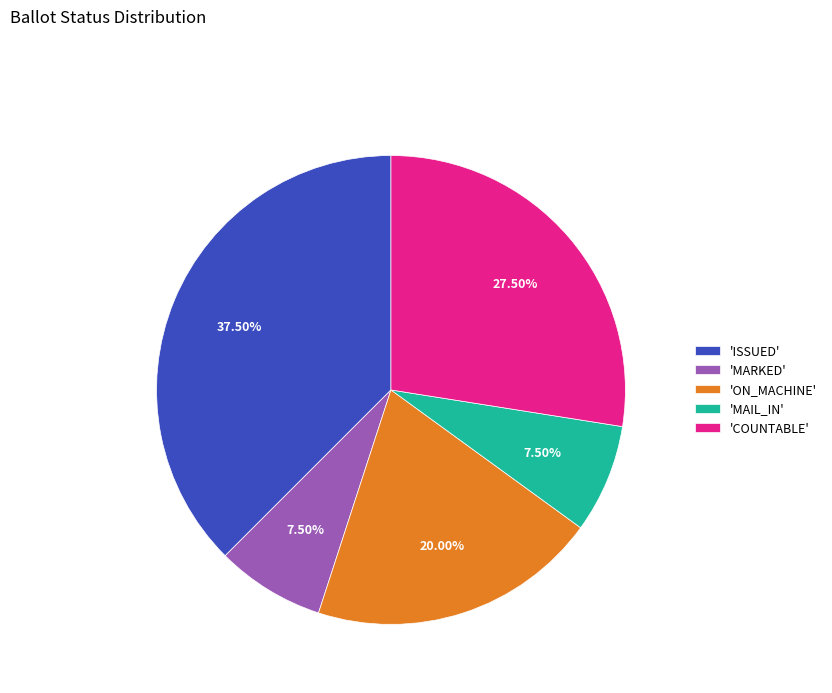

Which has a higher value, 'ON_MACHINE' or 'ISSUED'?

'ISSUED'